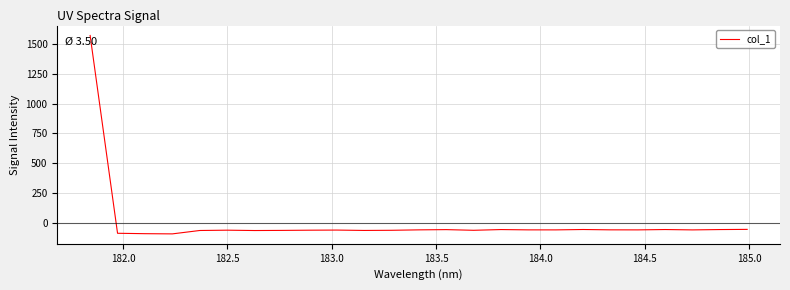

True or false: the data has more than 0 interior local peaks.

True